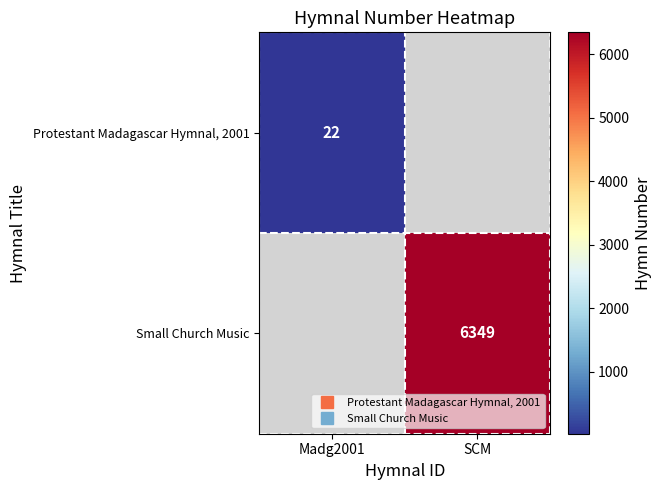

Is the value of Small Church Music at Madg2001 greater than the value of Protestant Madagascar Hymnal, 2001 at SCM?

No